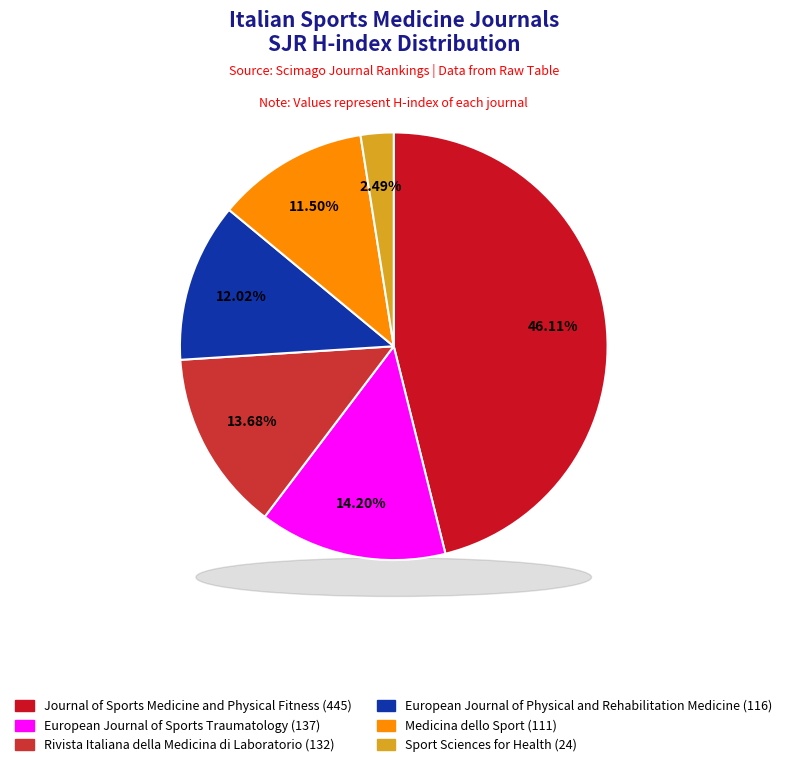

Count the number of slices in the pie.

6